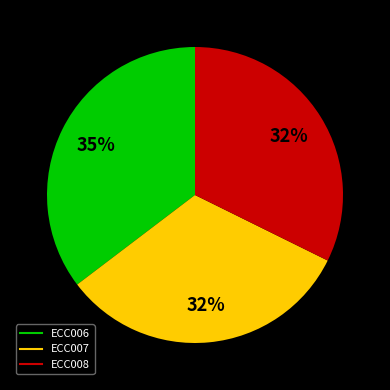

What percentage is the ECC008 slice, to the nearest percent?

32%